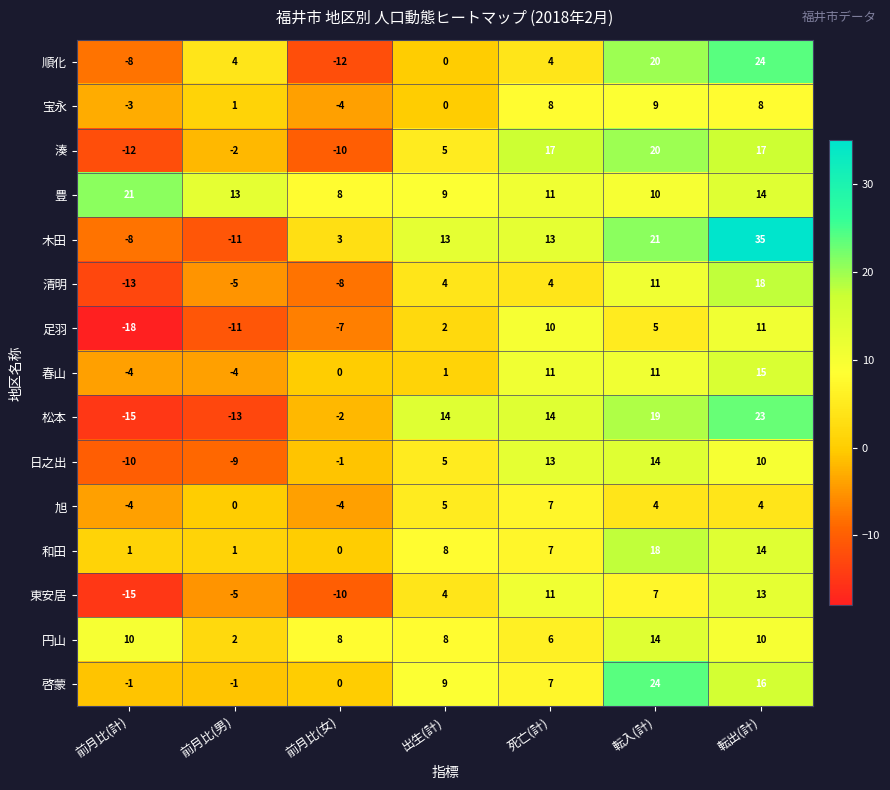

Which label corresponds to the smallest value in the chart?

前月比(計)